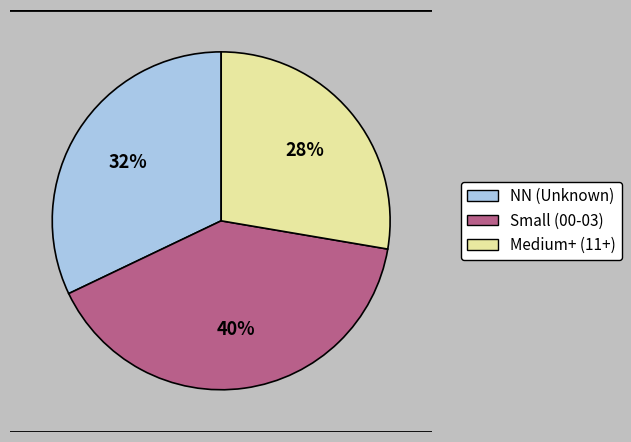

To the nearest percent, what is the average slice percentage?

33%